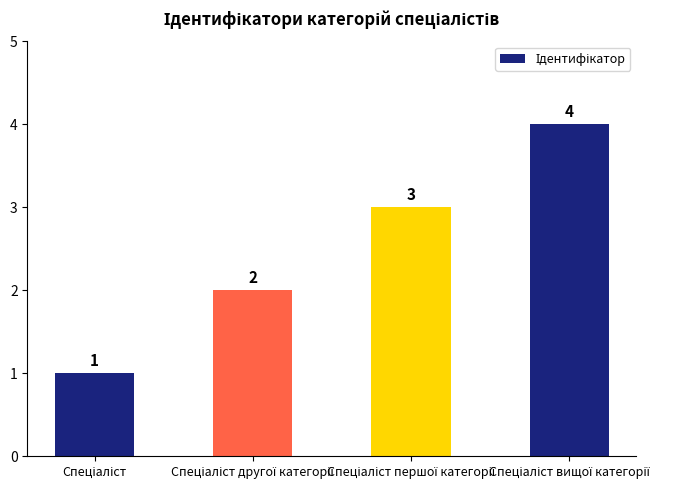

What is the value of the 2nd bar from the left?

2